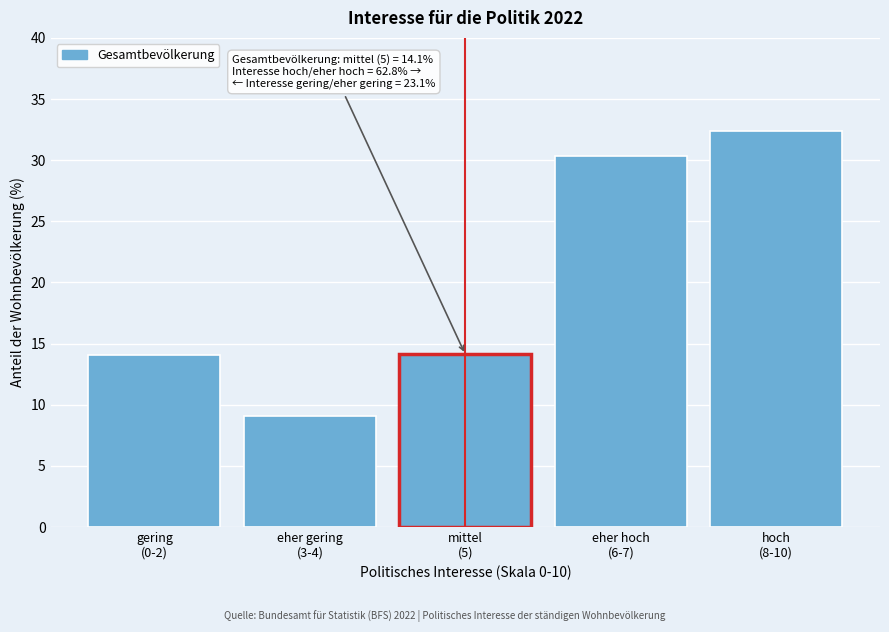

Reading right to left, transcribe all the data shown in this chart.

32.4	30.4	14.1	9.1	14.1